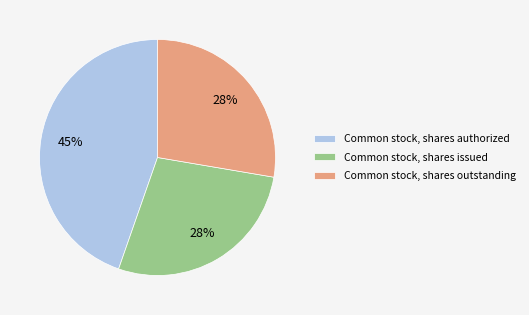

Between Common stock, shares authorized and Common stock, shares issued, which is larger?

Common stock, shares authorized